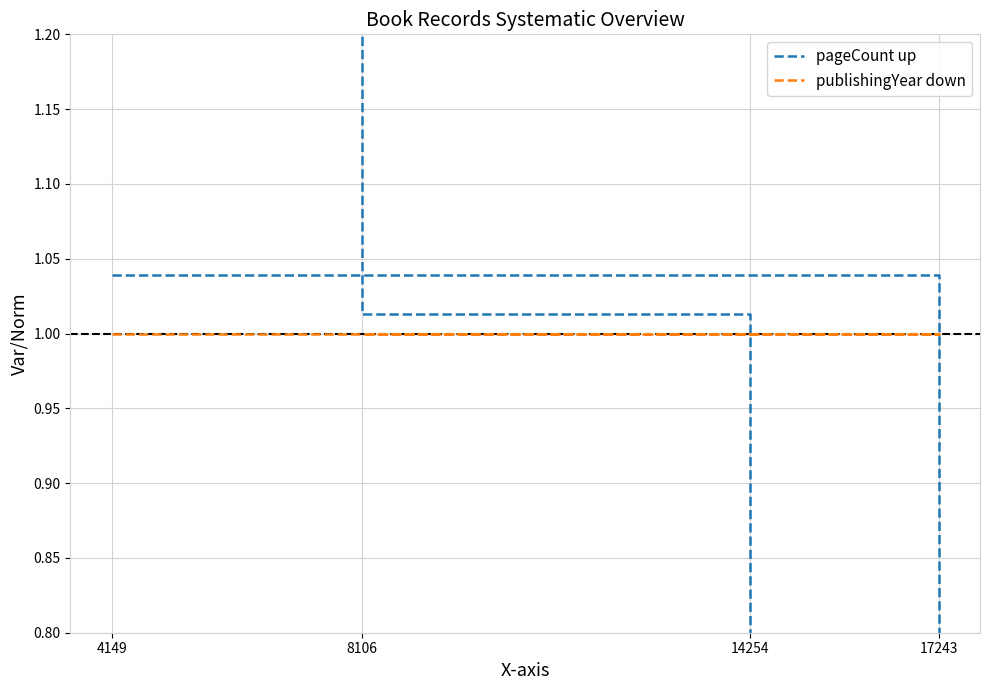

List the labels in order of publishingYear down value, largest first.

4149, 17243, 14254, 8106